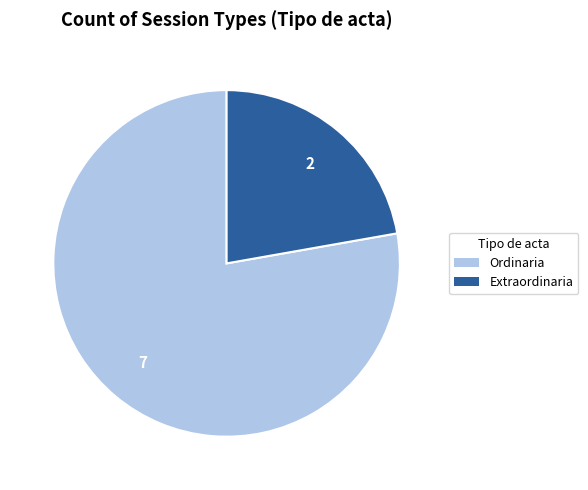

Which slice is the smallest?

Extraordinaria